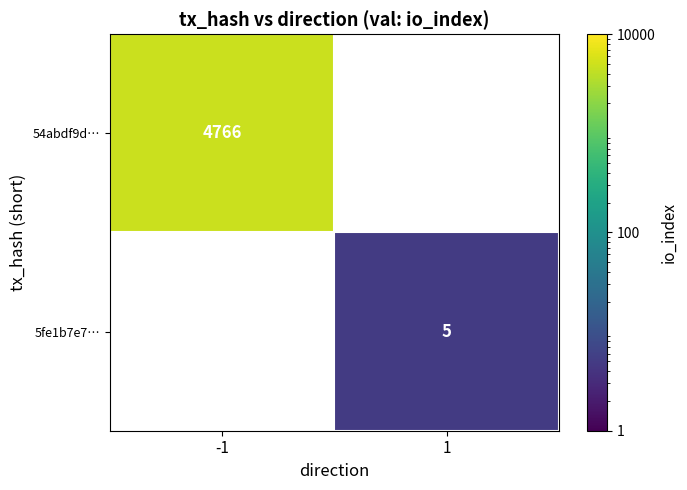

What is the minimum value shown in the chart?

5.0